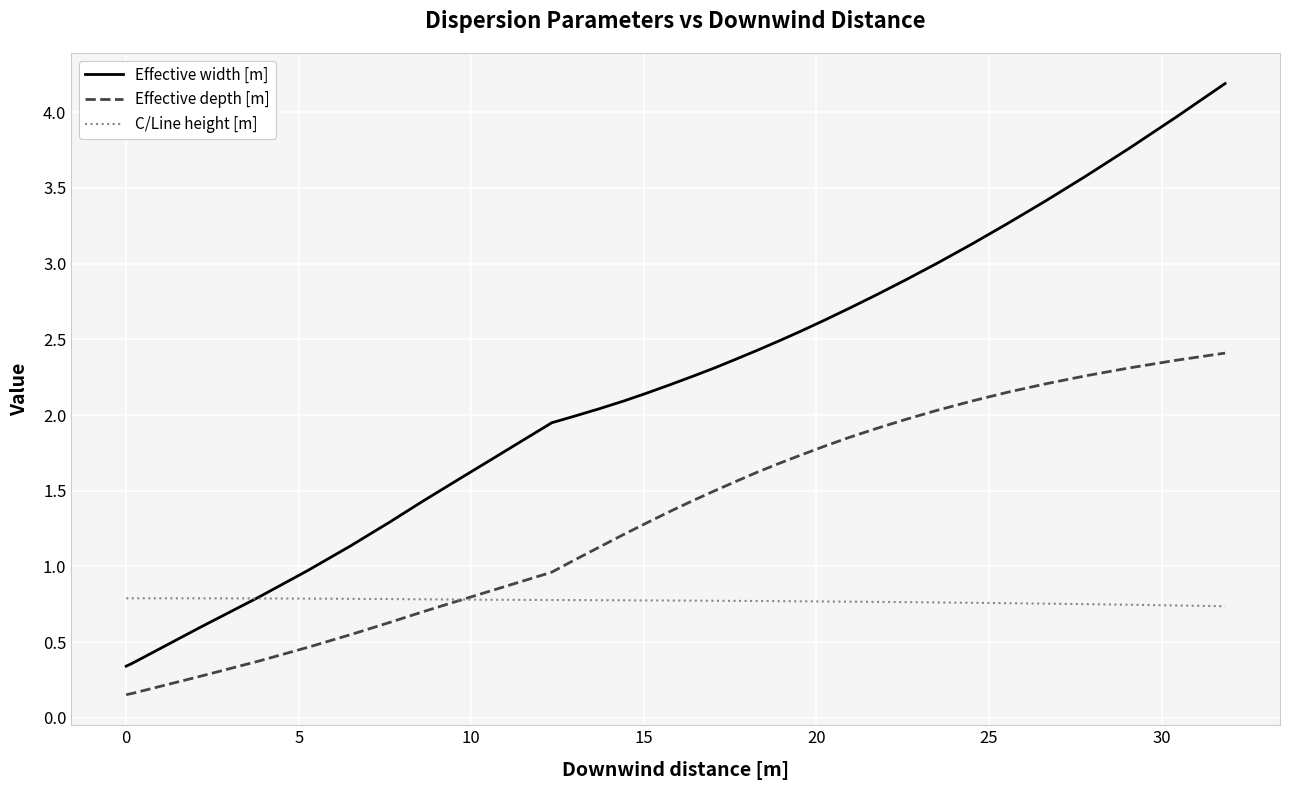

Which series has the largest total across all categories?

Effective width [m]